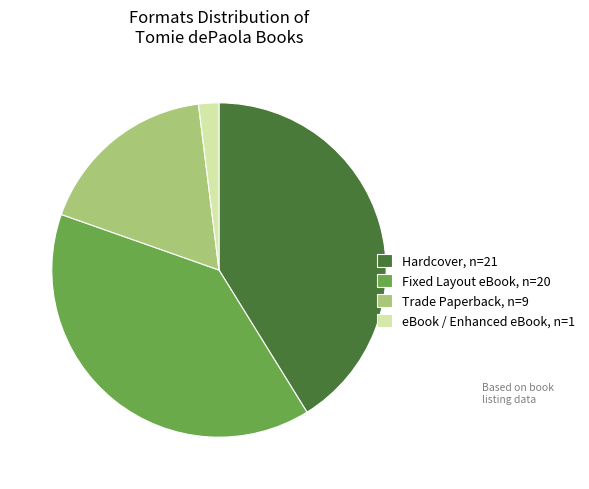

Which slice is the largest?

Hardcover